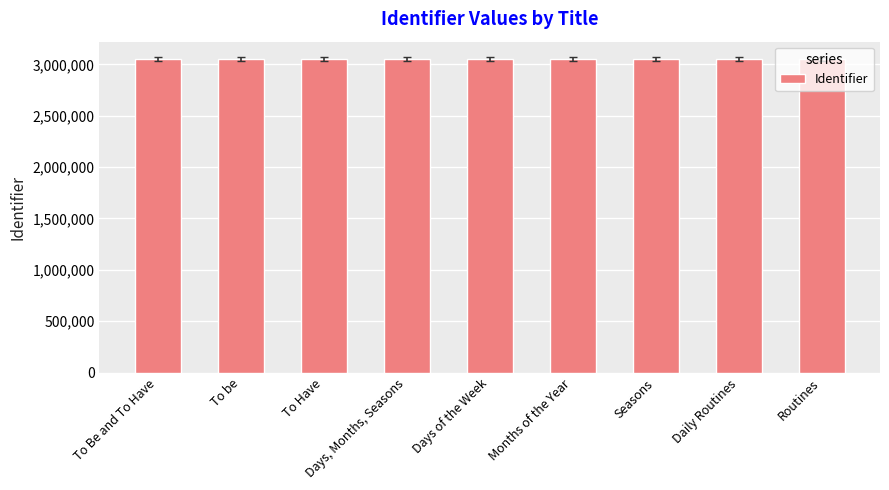

How many bars are there in total?

9